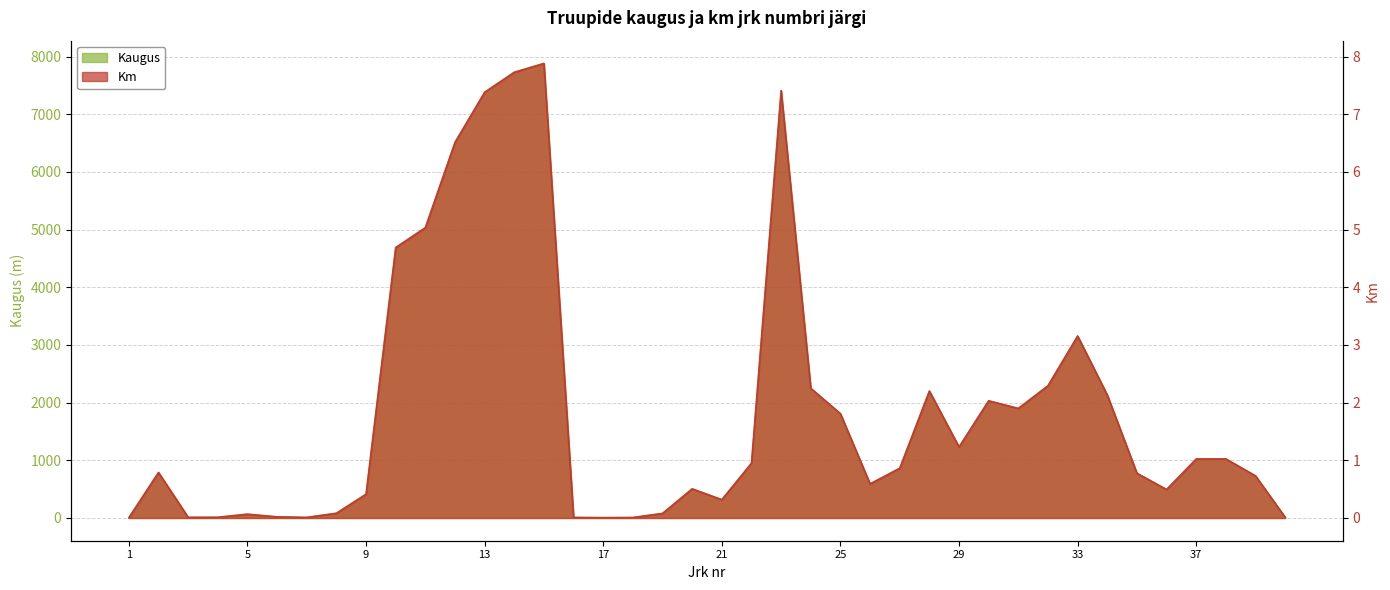

What is the total value across all series at 26?

592.6